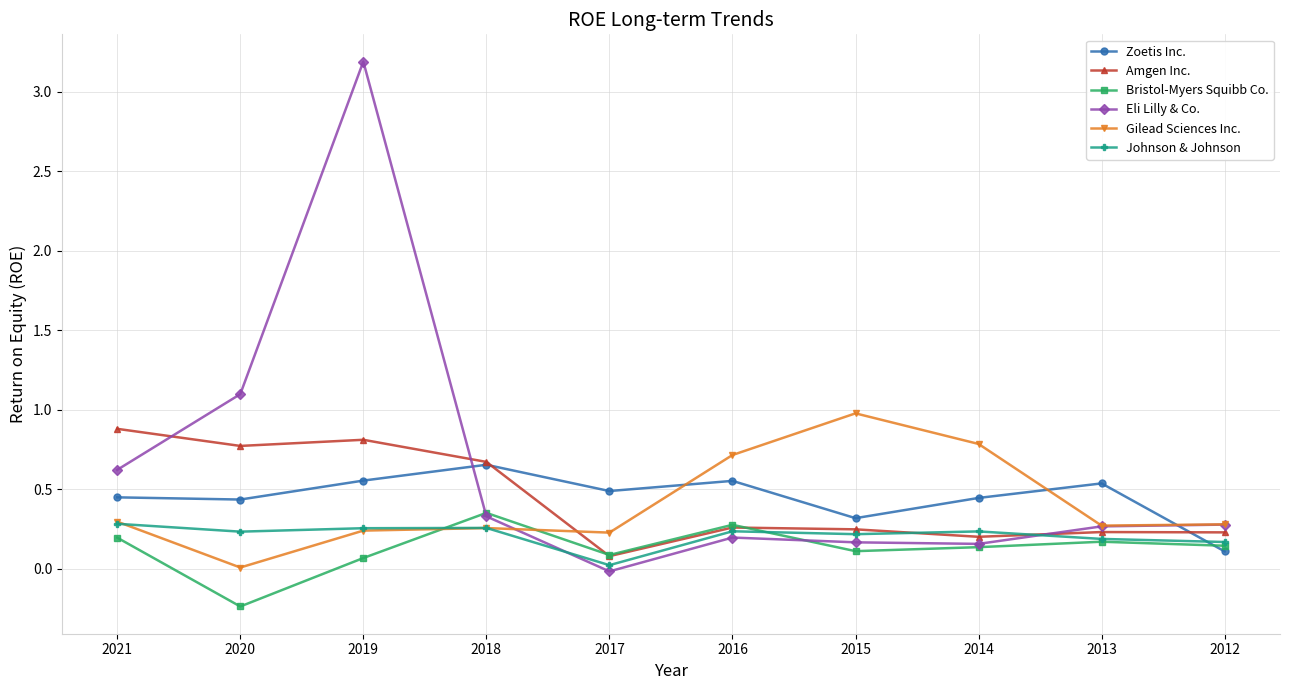

True or false: Amgen Inc. has a value of 1.2 at 2021.

False